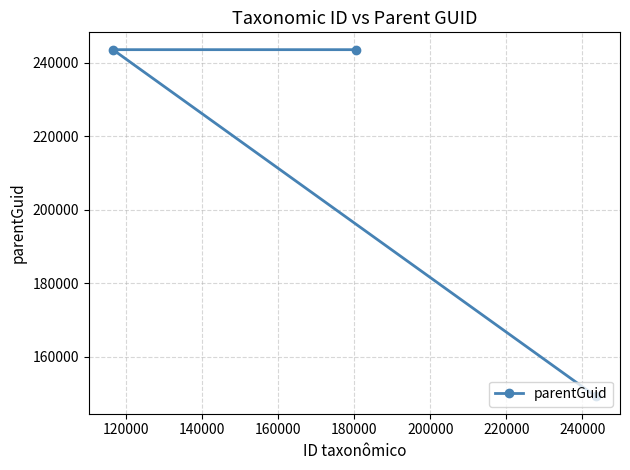

What is the maximum value shown in the chart?

243534